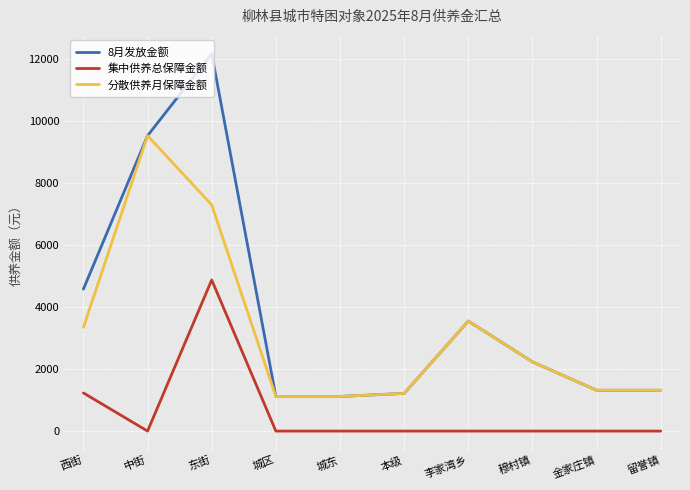

Reading right to left, extract all data points from this chart.

8月发放金额: 留誉镇=1317.0	金家庄镇=1317.0	穆村镇=2234.0	李家湾乡=3551.0	本级=1217.0	城东=1117.0	城区=1117.0	东街=12180.5	中街=9536.0	西街=4583.0
集中供养总保障金额: 留誉镇=0.0	金家庄镇=0.0	穆村镇=0.0	李家湾乡=0.0	本级=0.0	城东=0.0	城区=0.0	东街=4878.5	中街=0.0	西街=1232.0
分散供养月保障金额: 留誉镇=1317.0	金家庄镇=1317.0	穆村镇=2234.0	李家湾乡=3551.0	本级=1217.0	城东=1117.0	城区=1117.0	东街=7302.0	中街=9536.0	西街=3351.0